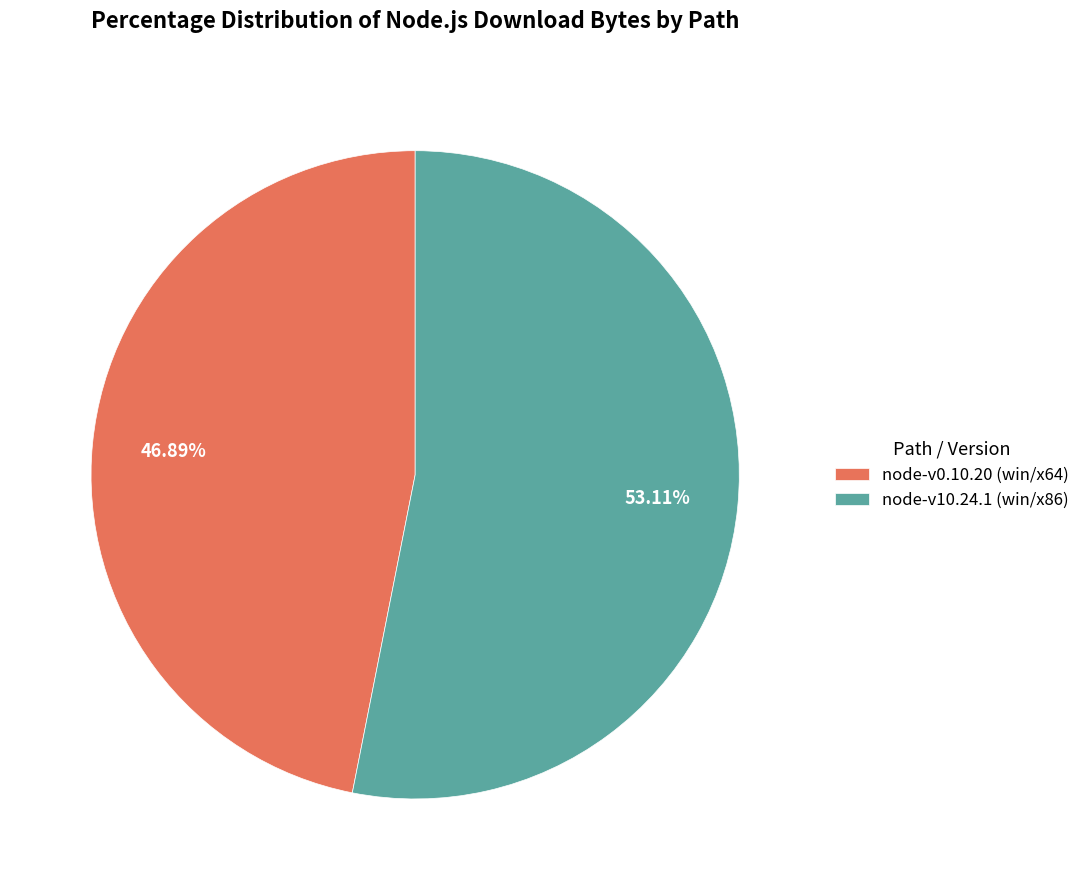

What is the total percentage of node-v10.24.1 (win/x86) and node-v0.10.20 (win/x64)?

100.0%